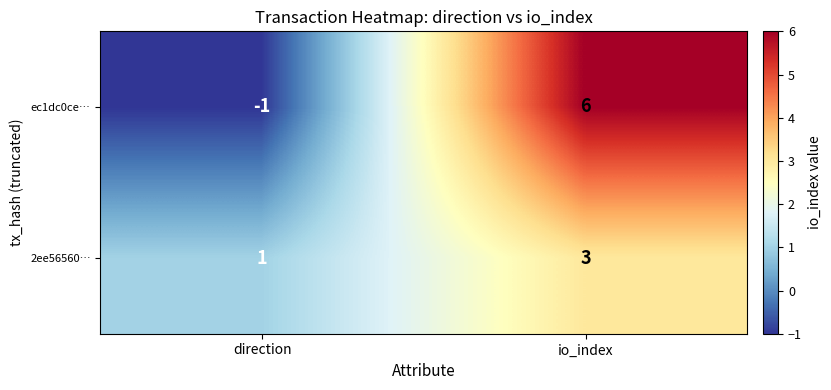

Which series changed the most between direction and io_index?

ec1dc0ce…